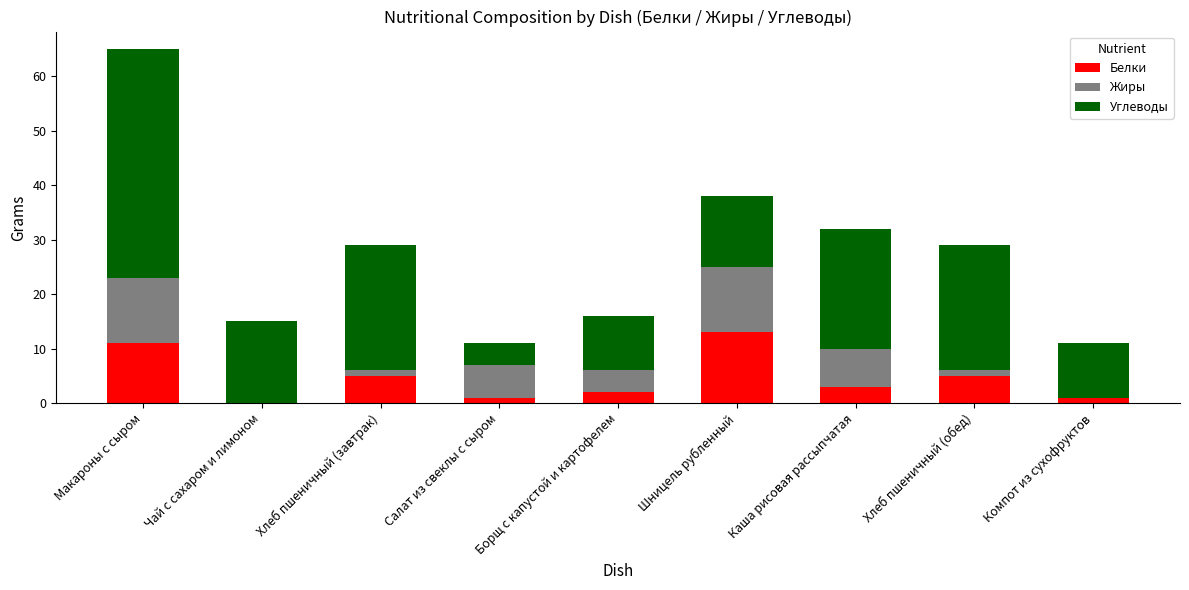

What is the total value across all series at Борщ с капустой и картофелем?

16